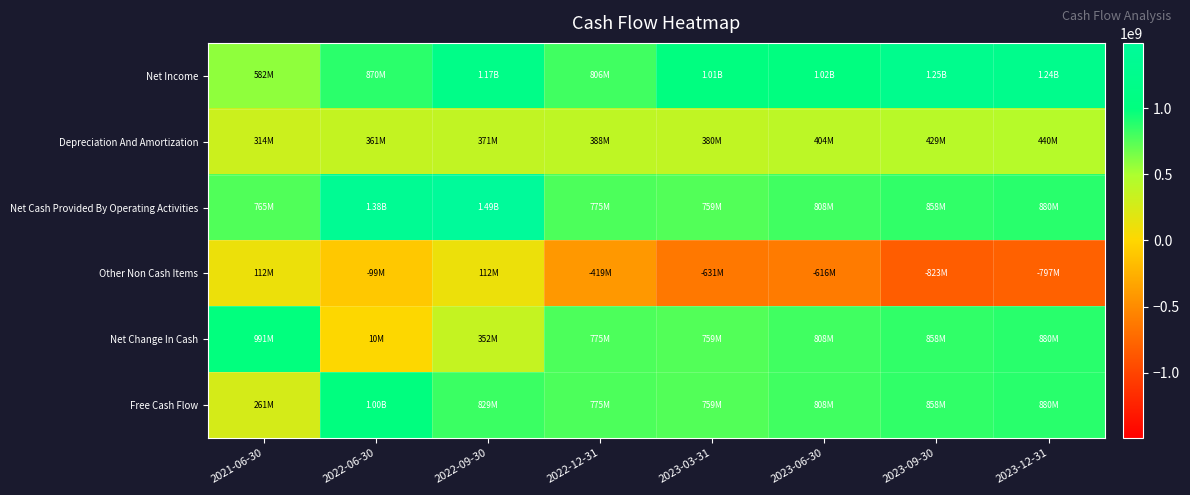

What is the spread (max minus min) of values at 2022-09-30?

1383082000